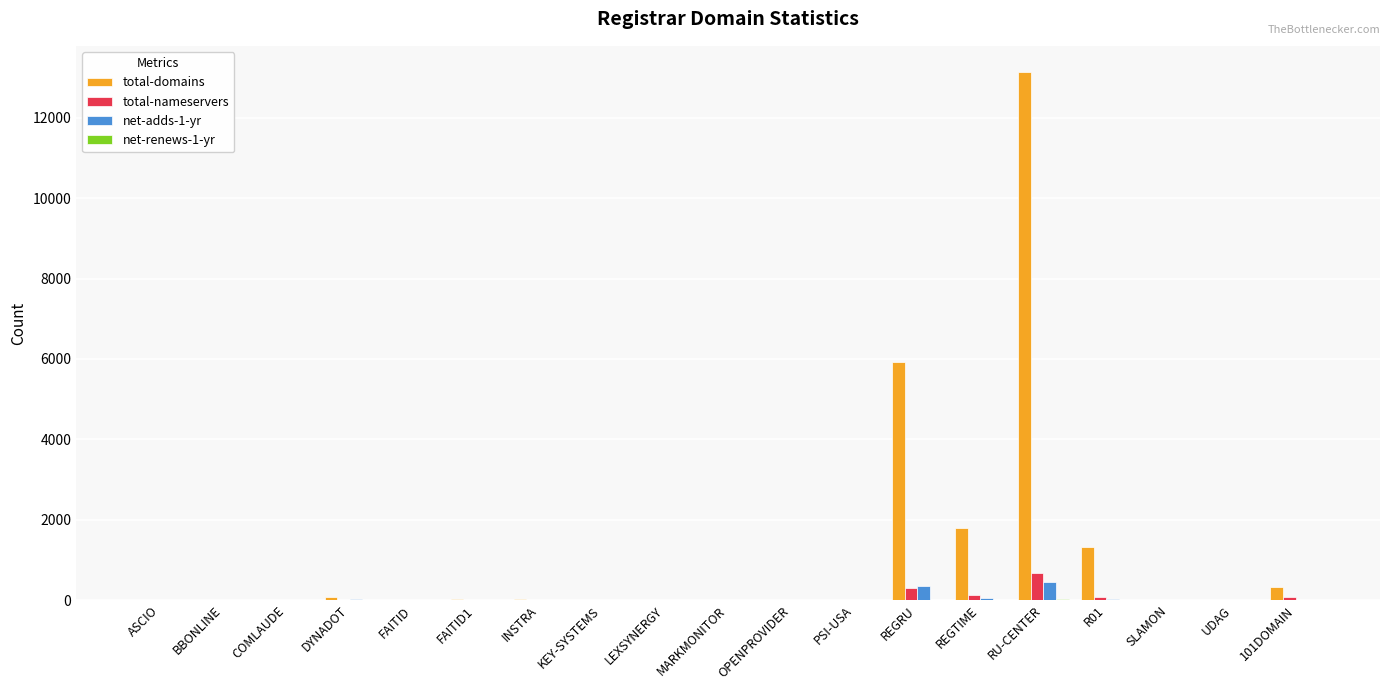

What is the sum of all total-domains values?

22617